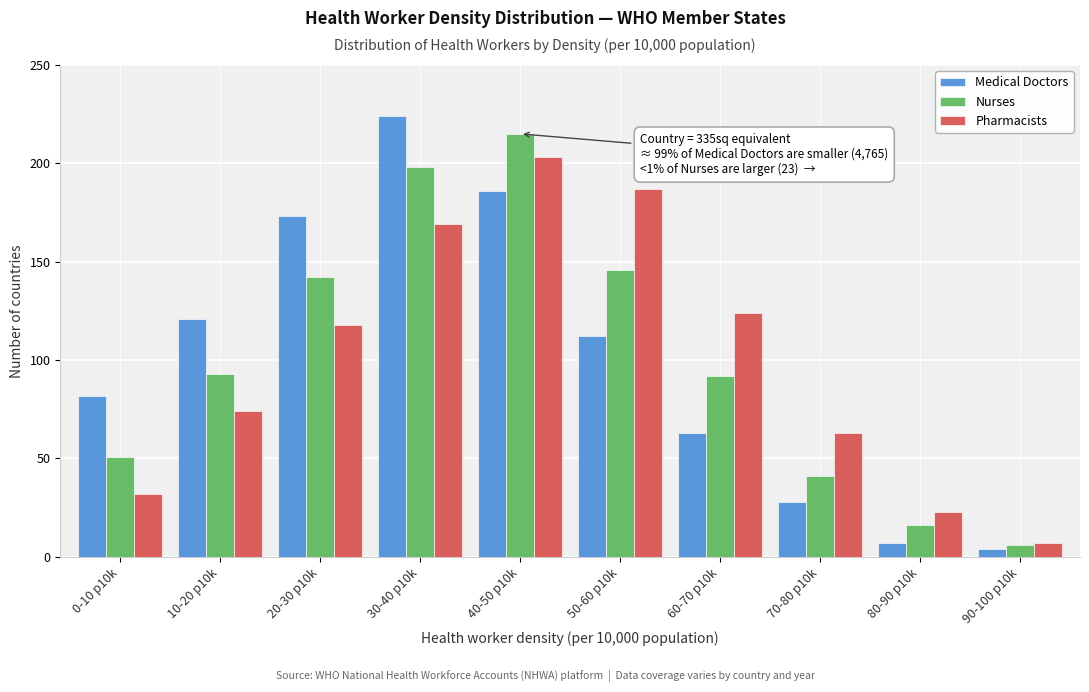

Reading left to right, what are all the values shown in this chart?

Medical Doctors: 0-10 p10k=82	10-20 p10k=121	20-30 p10k=173	30-40 p10k=224	40-50 p10k=186	50-60 p10k=112	60-70 p10k=63	70-80 p10k=28	80-90 p10k=7	90-100 p10k=4
Nurses: 0-10 p10k=51	10-20 p10k=93	20-30 p10k=142	30-40 p10k=198	40-50 p10k=215	50-60 p10k=146	60-70 p10k=92	70-80 p10k=41	80-90 p10k=16	90-100 p10k=6
Pharmacists: 0-10 p10k=32	10-20 p10k=74	20-30 p10k=118	30-40 p10k=169	40-50 p10k=203	50-60 p10k=187	60-70 p10k=124	70-80 p10k=63	80-90 p10k=23	90-100 p10k=7